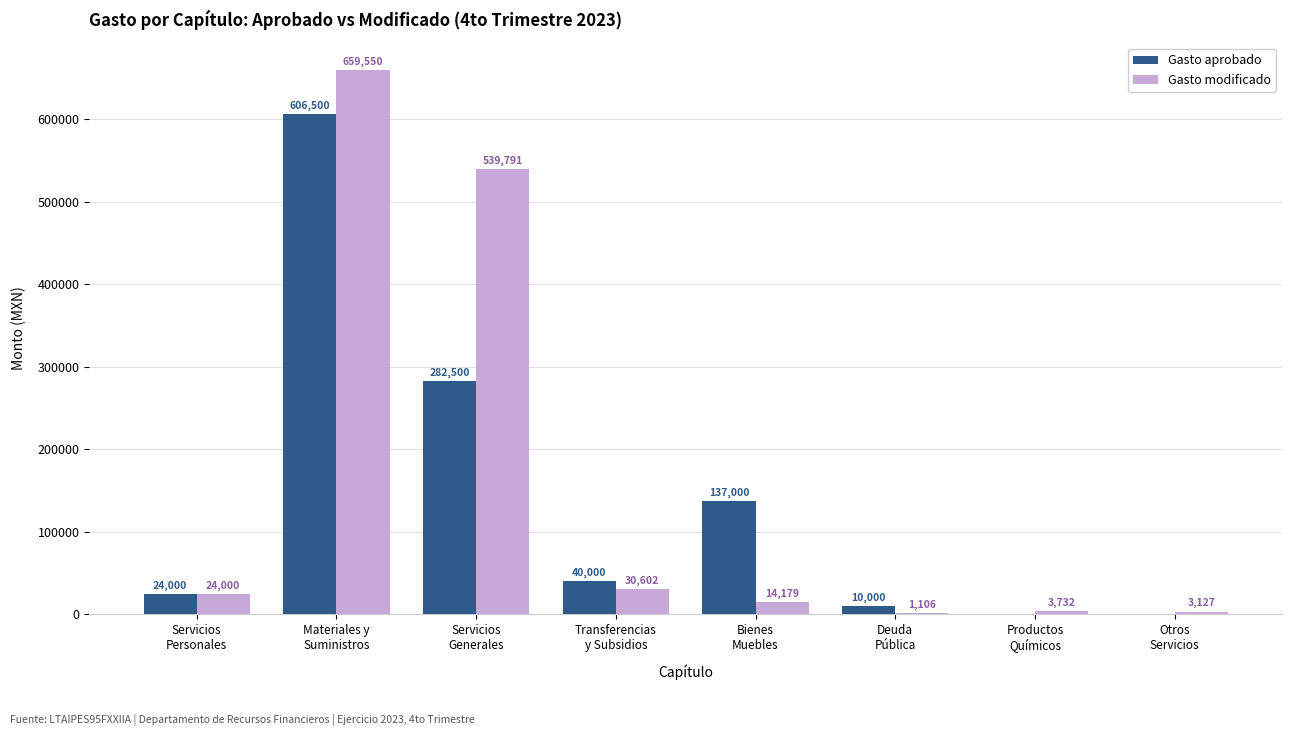

Which series has the largest range (max minus min)?

Gasto modificado